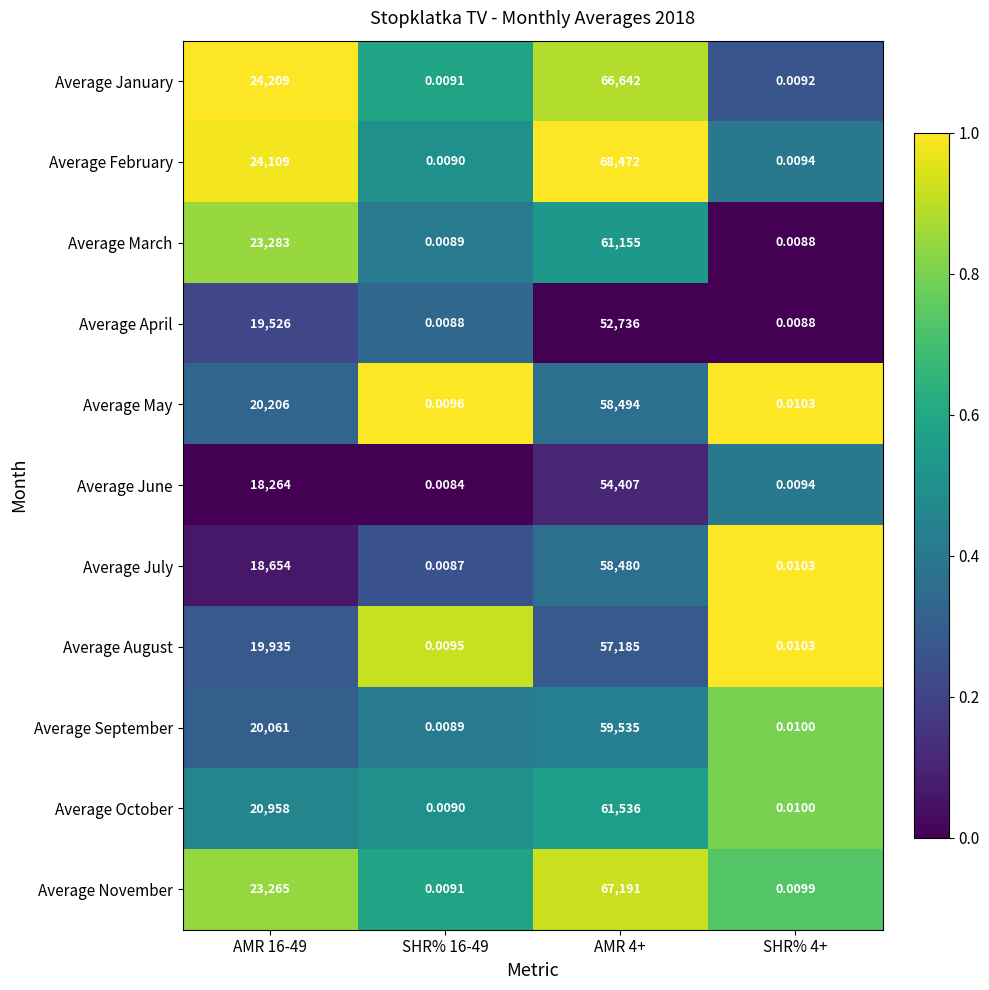

Which series has the largest range (max minus min)?

Average February